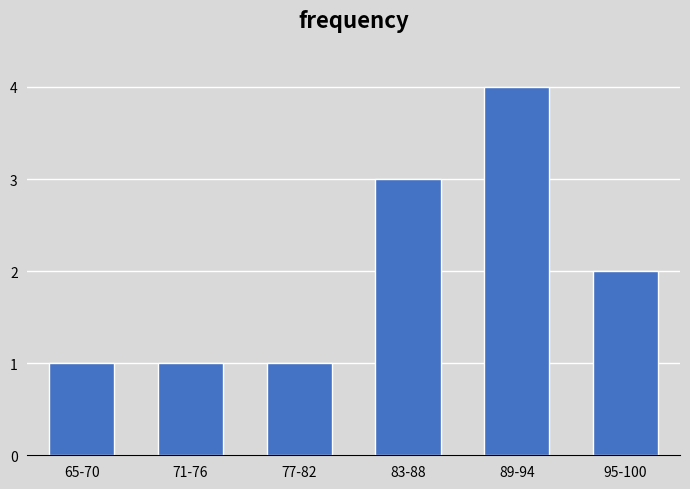

Reading left to right, transcribe all the data shown in this chart.

65-70=1	71-76=1	77-82=1	83-88=3	89-94=4	95-100=2